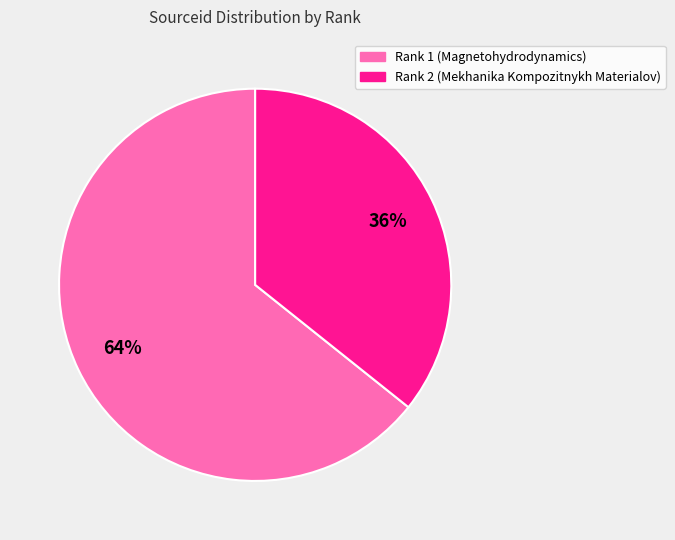

To the nearest percent, what is the average slice percentage?

50%